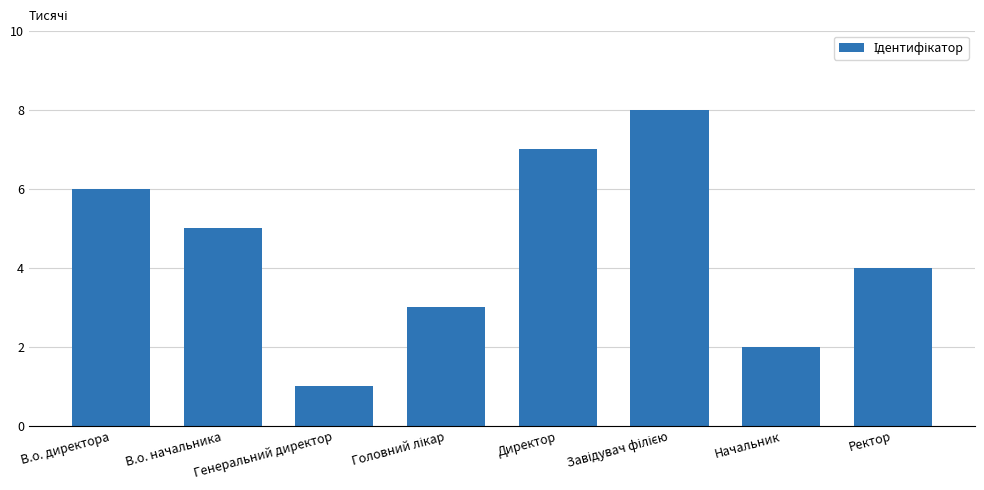

What is the change in value from В.о. начальника to Ректор?

-1